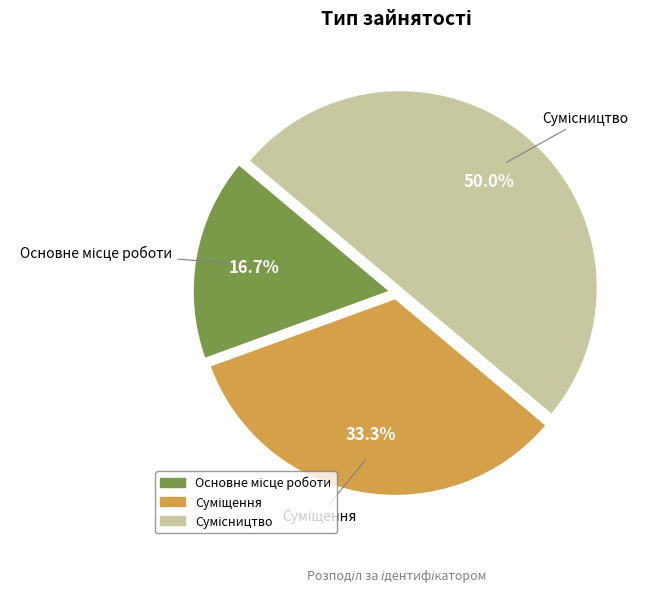

What is the ratio of the value at Суміщення to the value at Сумісництво?

0.7